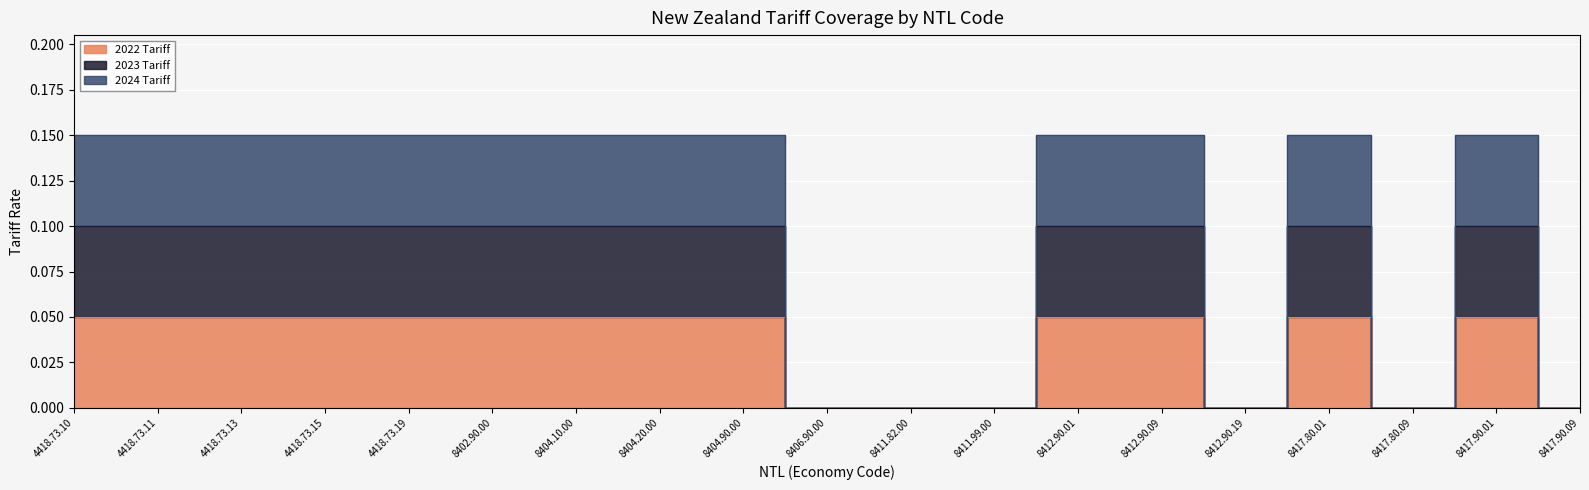

The 2022 Tariff series shows 0.0 at 8406.90.00. True or false?

True